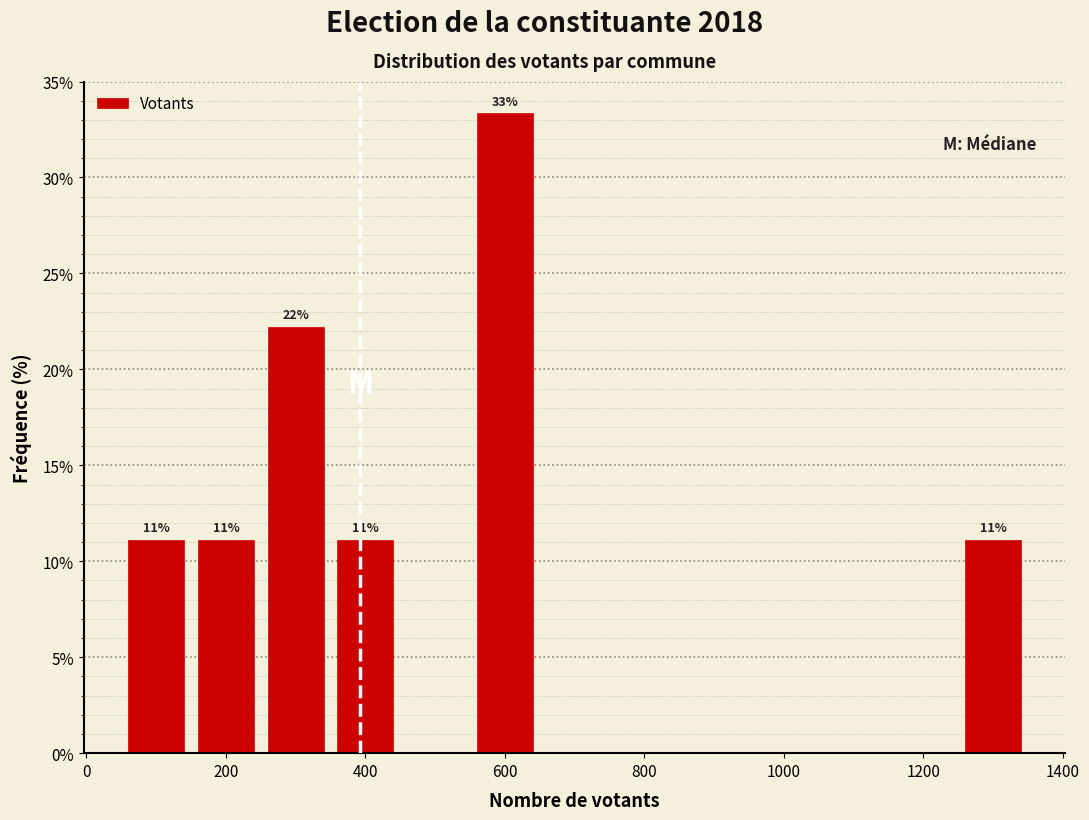

Which range on the x-axis has the tallest bar?

550 to 650